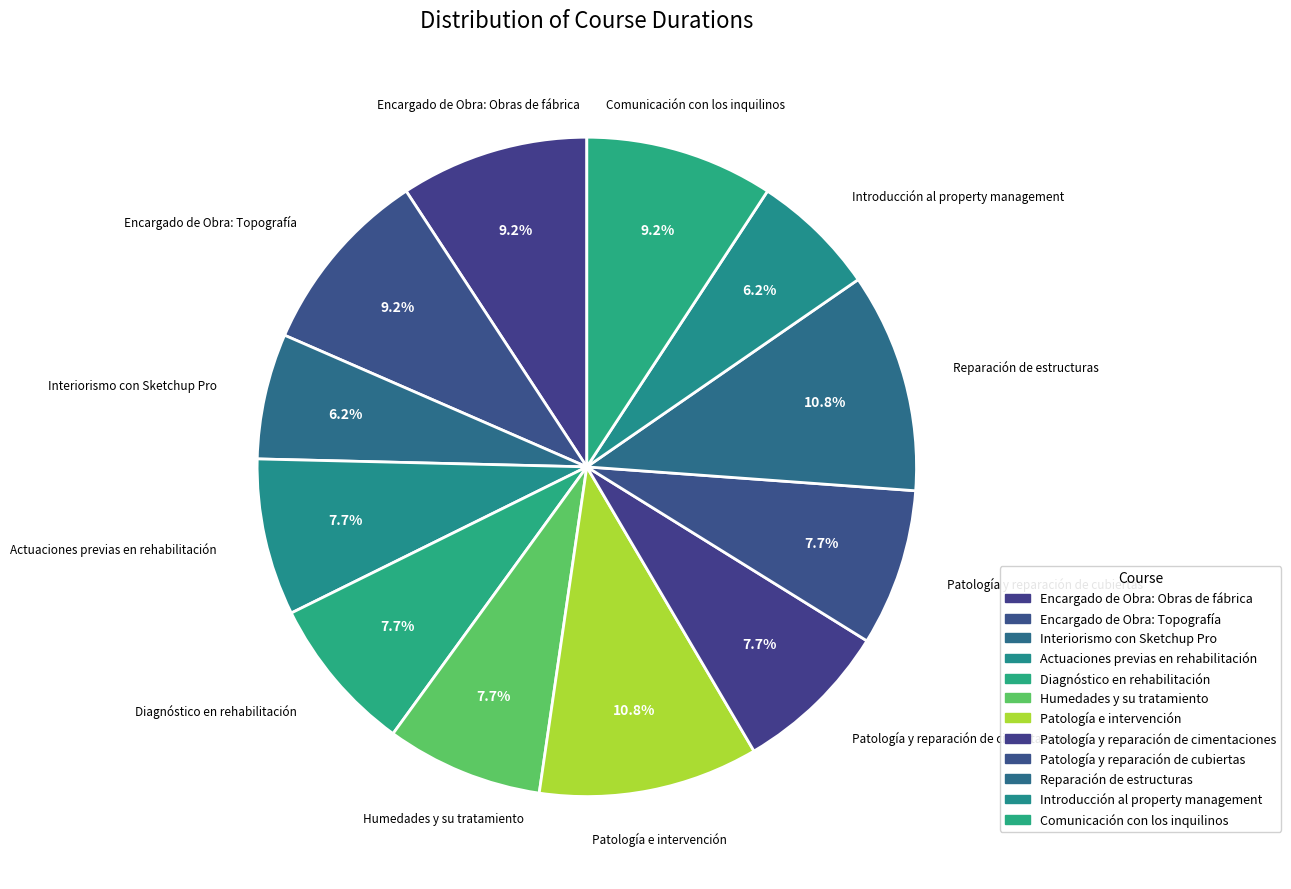

Is Patología e intervención the majority of the pie?

No